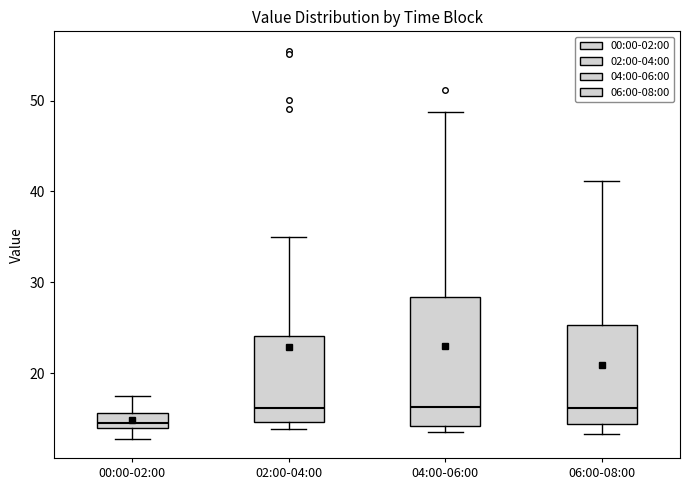

Where does the median line of the box for 06:00-08:00 sit on the y-axis? The values are not printed on the chart, so give them approximately, as read against the axis.

16